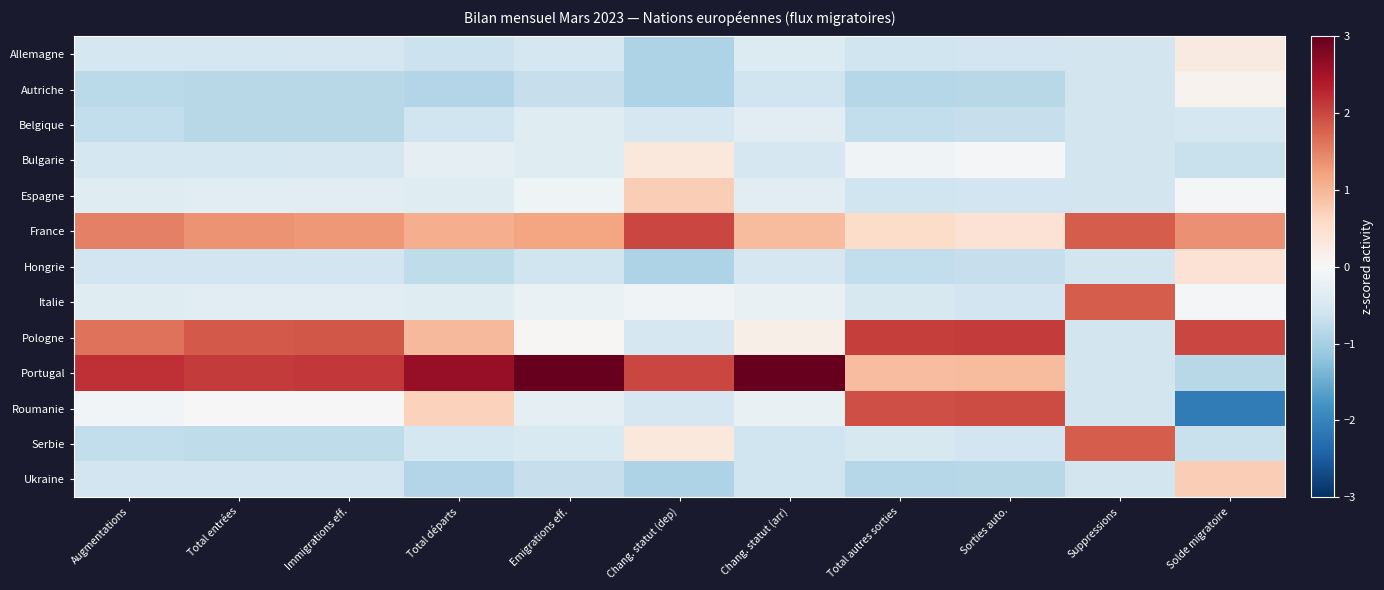

At which category is the sum across all series the highest?

Total départs